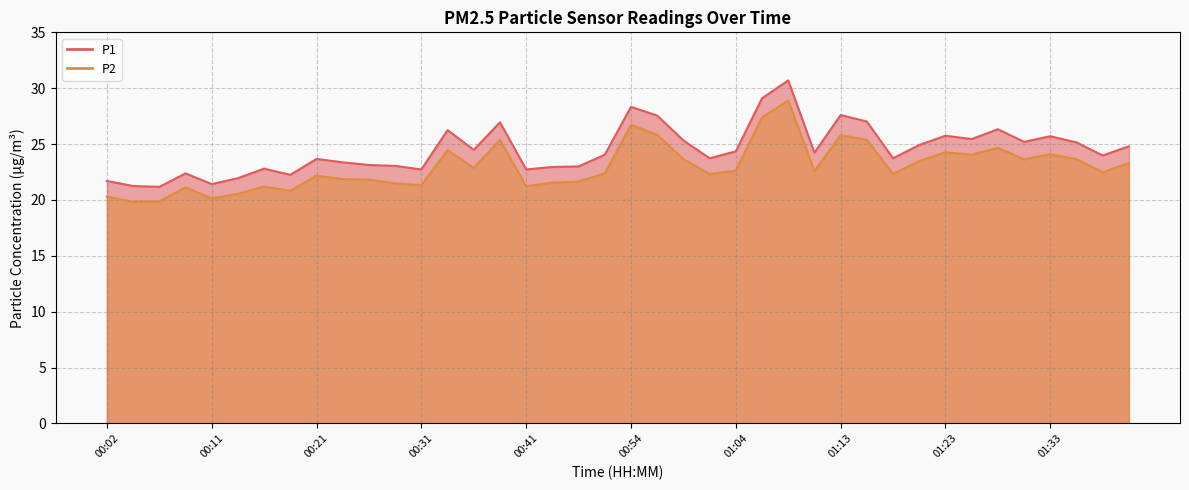

True or false: P2 has a value of 23.6 at 01:31.

True